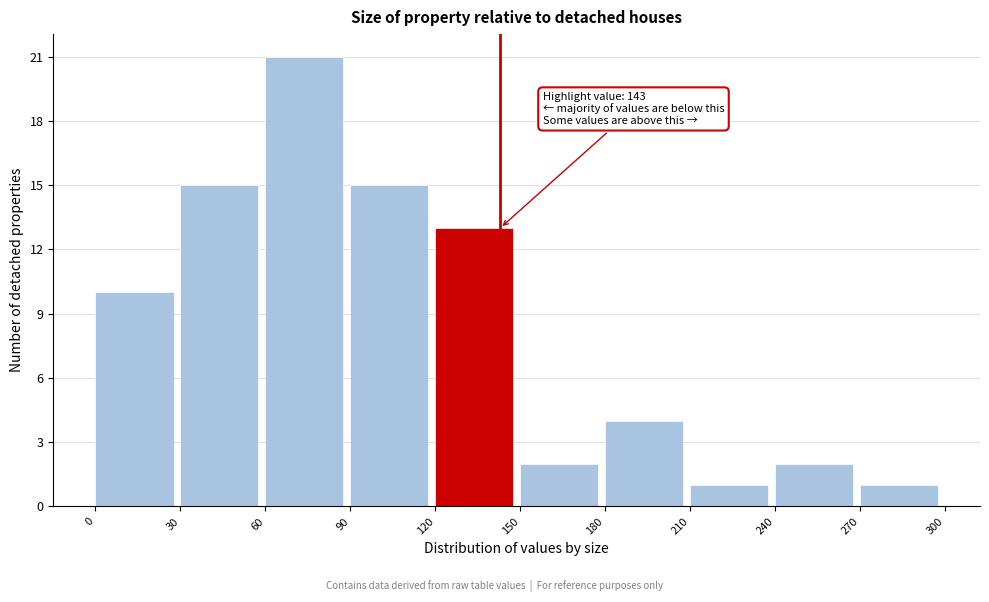

Over which range of the x-axis is the bar tallest?

60 to 90